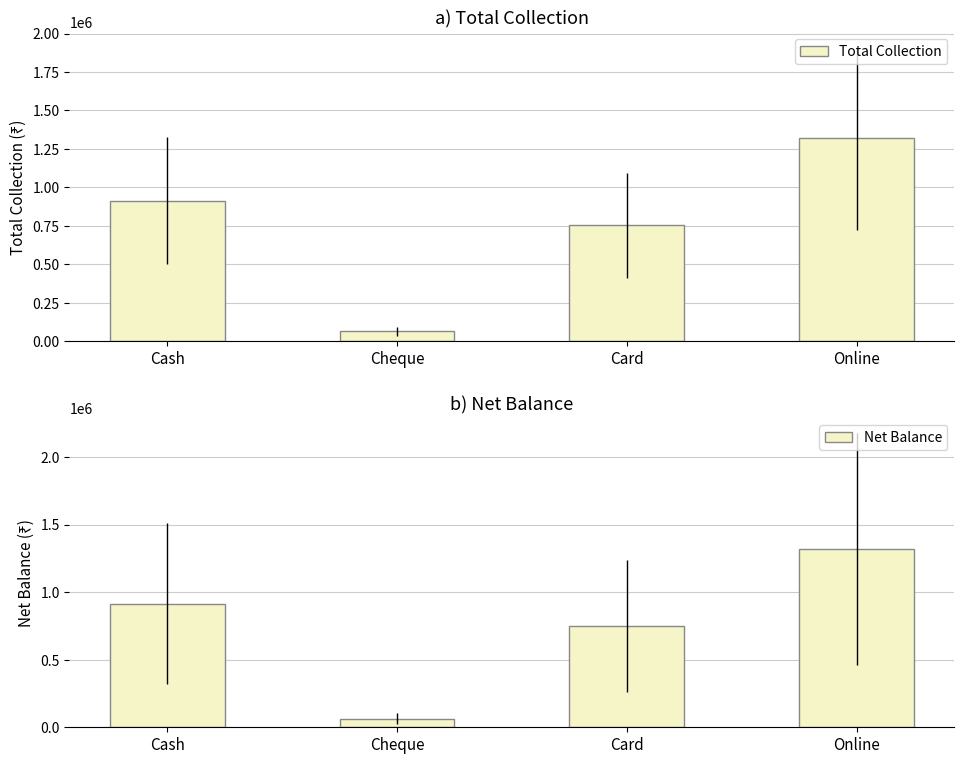

What position from the right is Online?

1